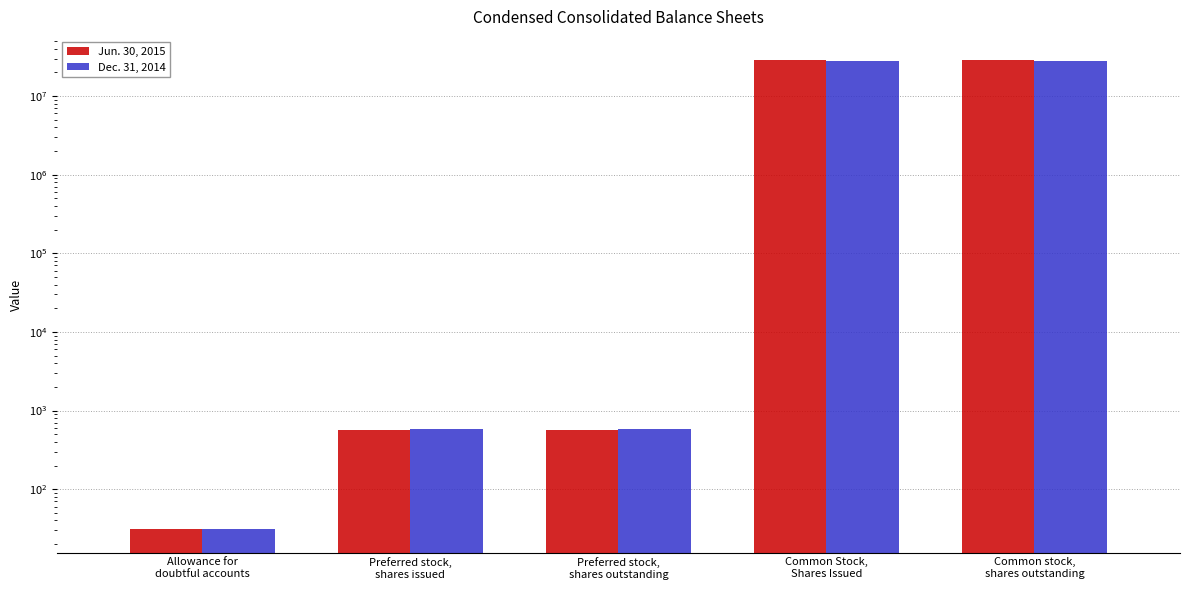

At which category is the sum across all series the highest?

Common Stock,
Shares Issued